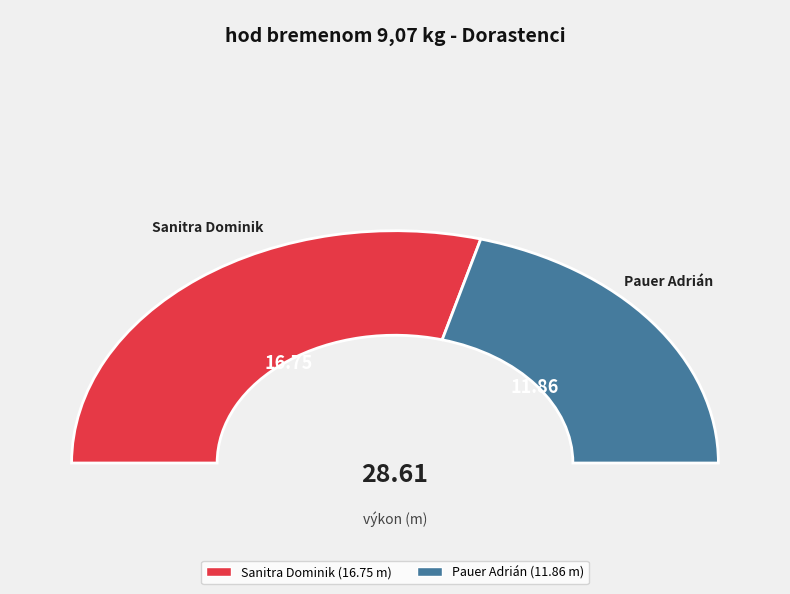

Do Sanitra Dominik and Pauer Adrián together represent more than half of the pie?

Yes